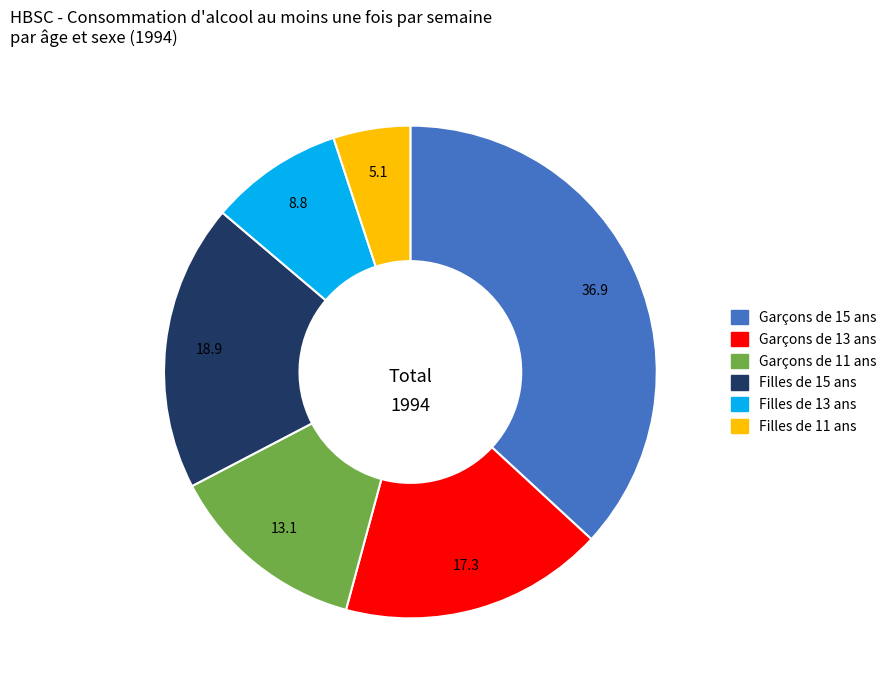

How many segments does this pie chart have?

6